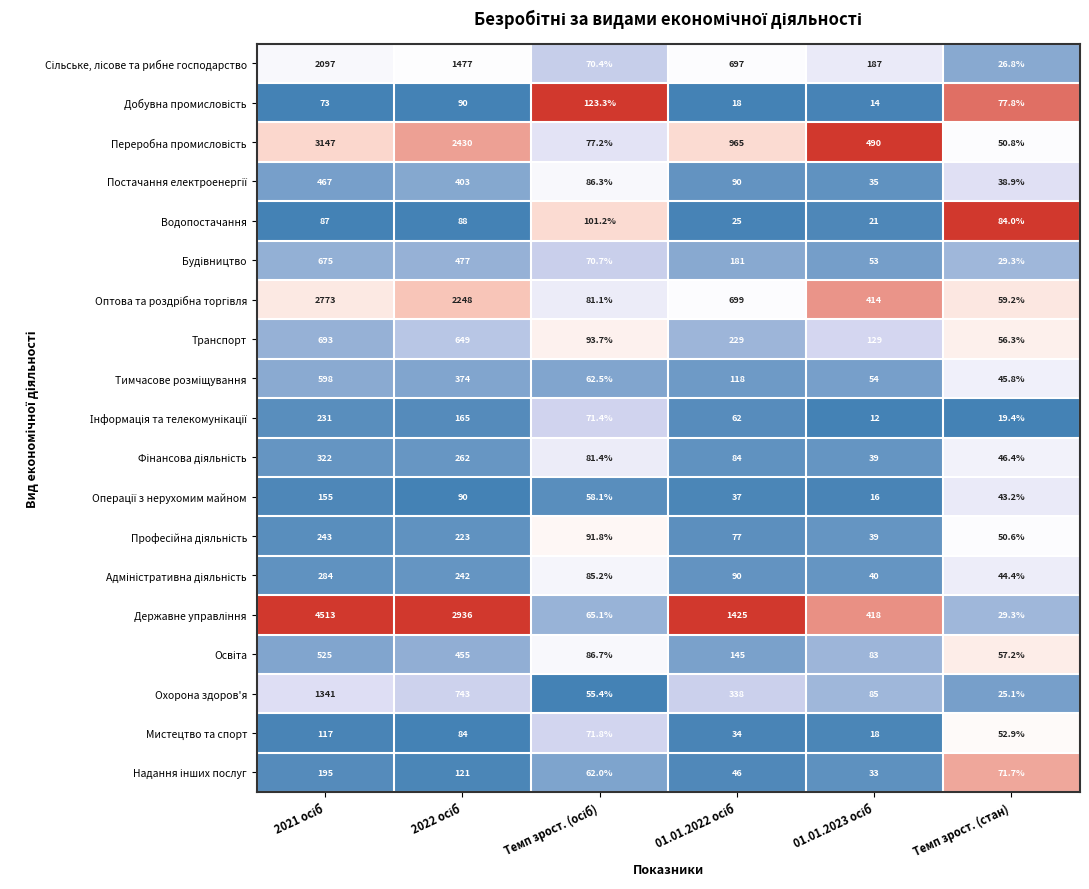

What is the smallest value displayed?

12.0